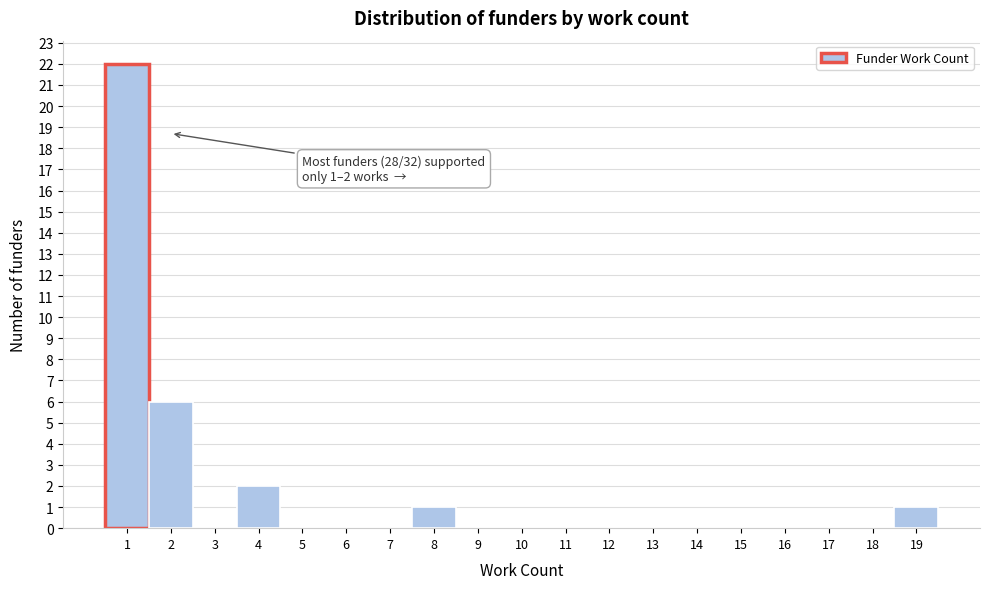

Over which range of the x-axis is the bar tallest?

0.5 to 1.5